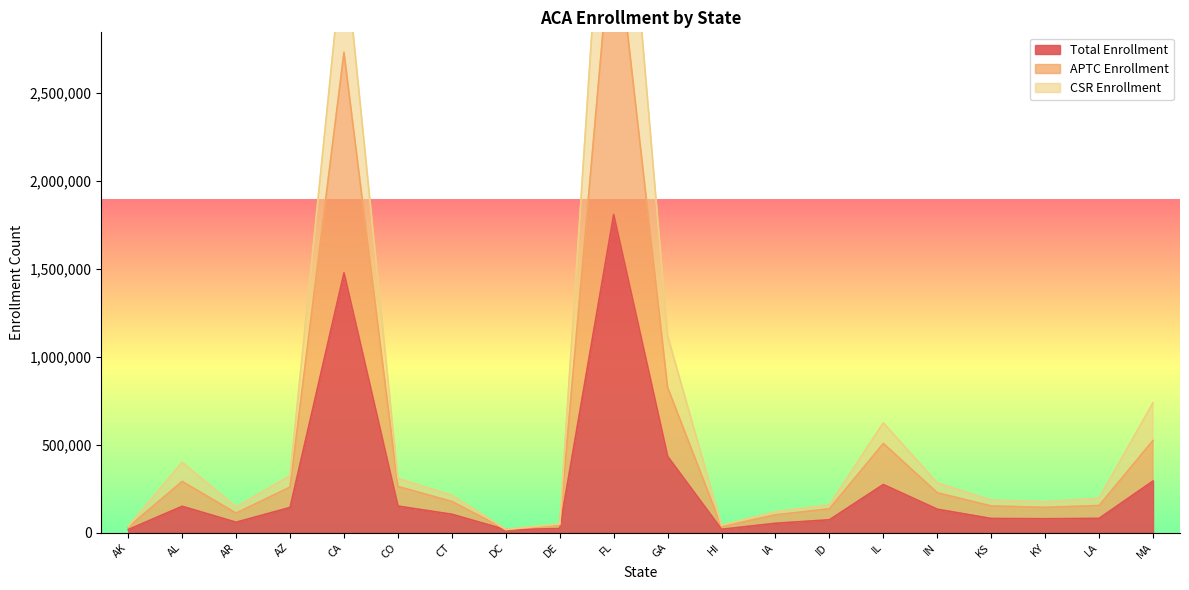

What is the smallest value displayed?

16245